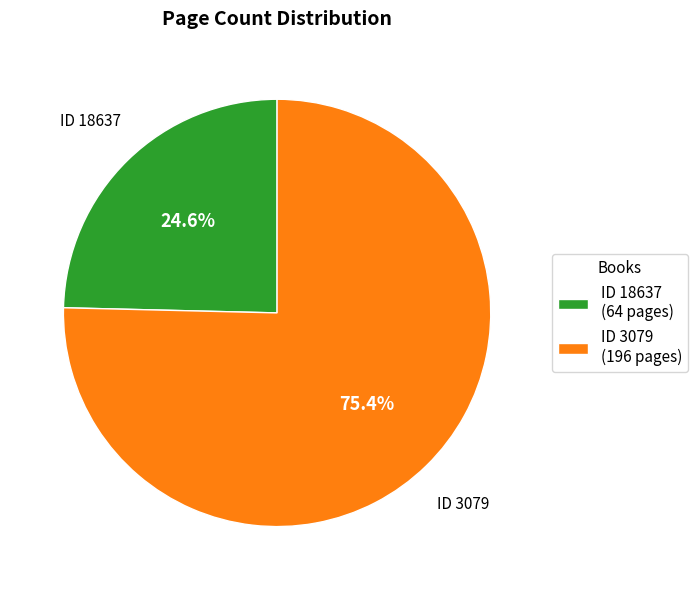

Is there a majority slice in this chart?

Yes